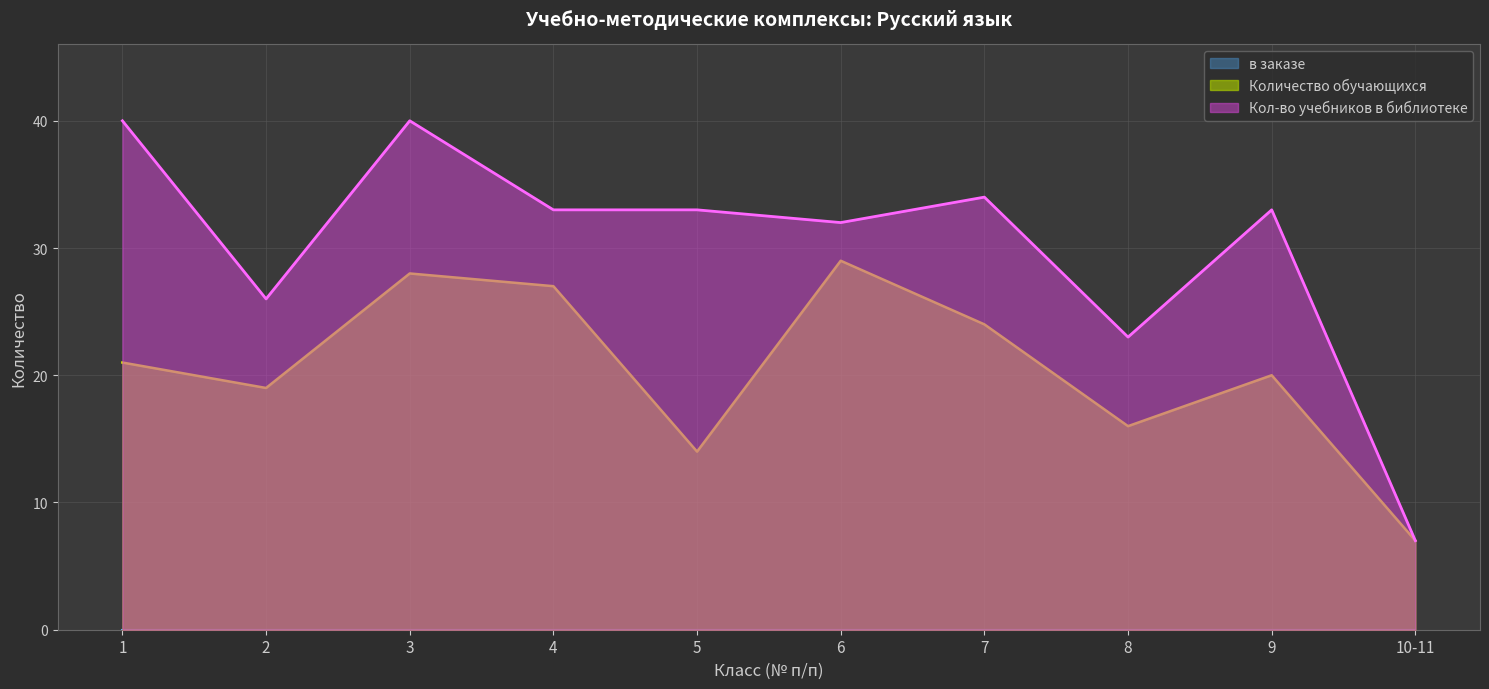

The value of Количество обучающихся at 8 is 16. True or false?

True